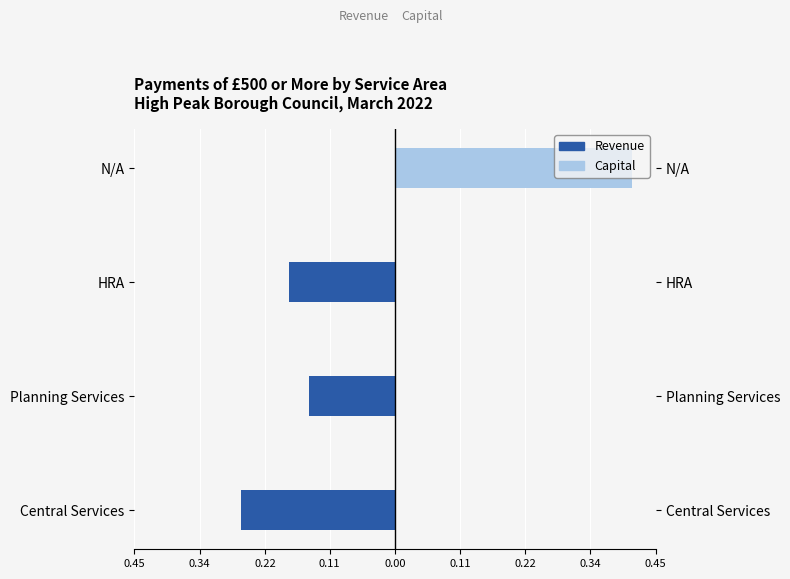

Rank the series by their maximum value, from lowest to highest.

Revenue, Capital